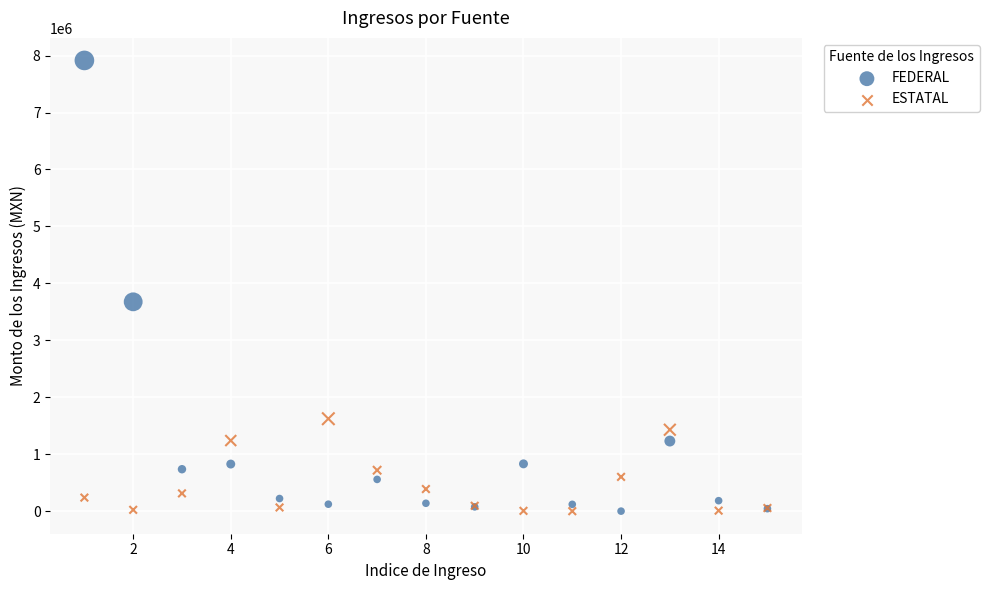

What are all the series names shown in the legend?

FEDERAL, ESTATAL